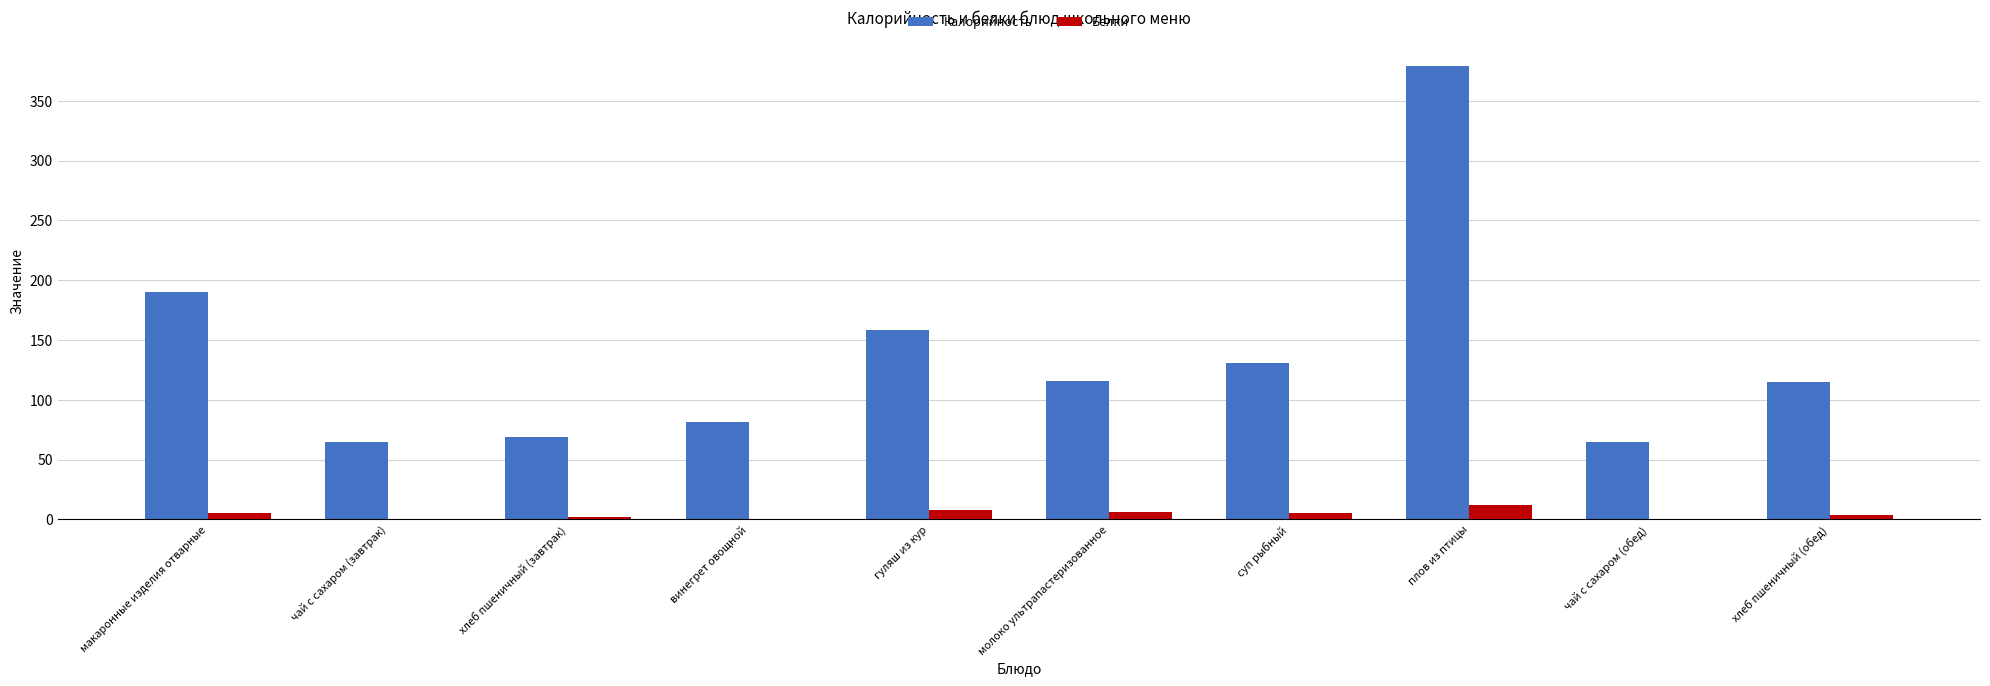

What is the difference between the Калорийность values at молоко ультрапастеризованное and винегрет овощной?

34.9